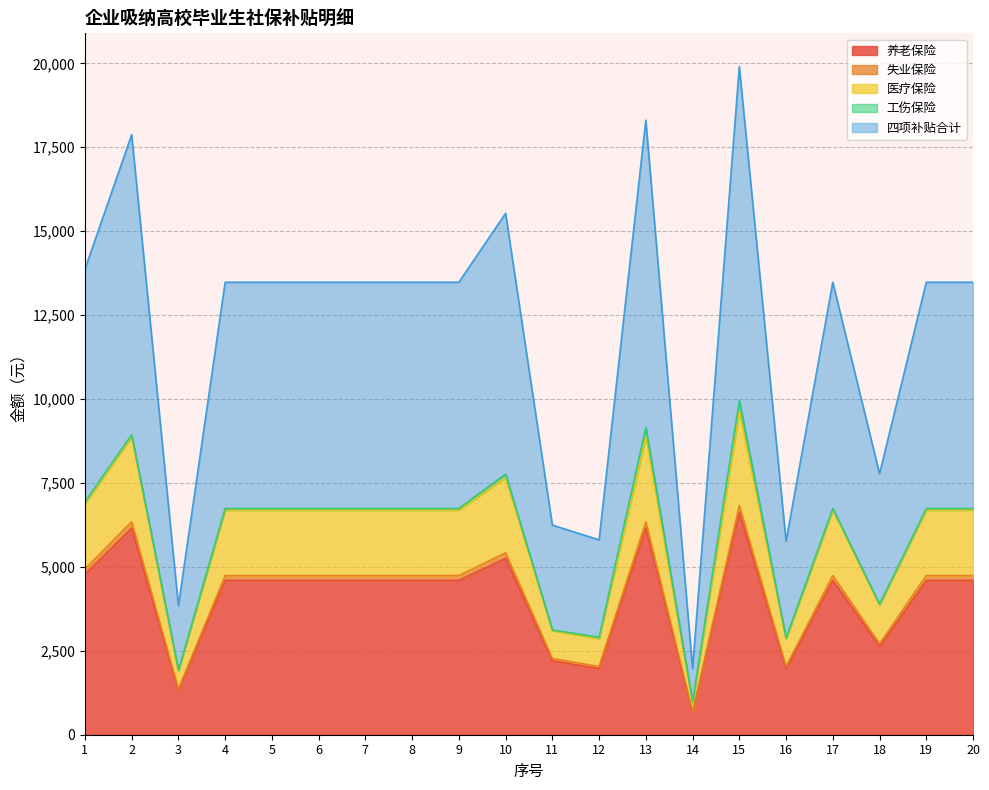

Rank the categories by 养老保险 value from highest to lowest.

15, 2, 13, 10, 1, 4, 5, 6, 7, 8, 9, 17, 19, 20, 18, 11, 12, 16, 3, 14